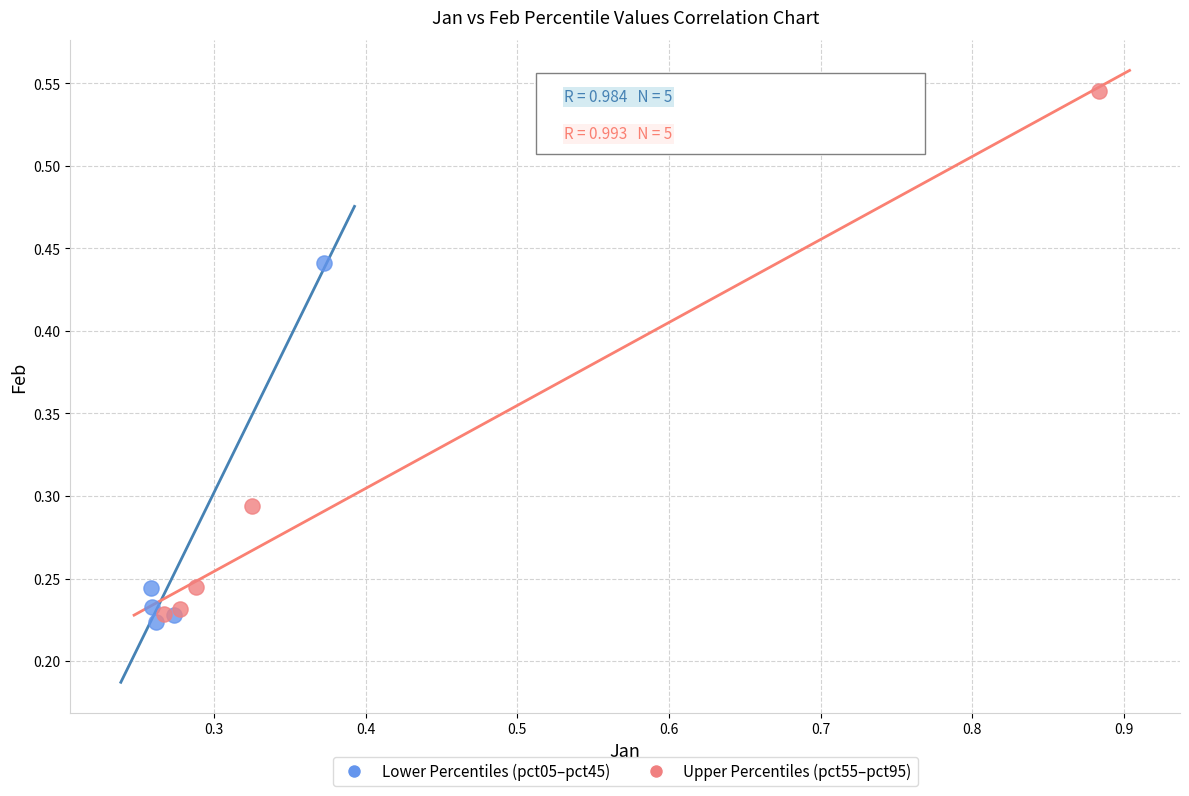

Which series has the widest spread of Y values?

Upper Percentiles (pct55–pct95)